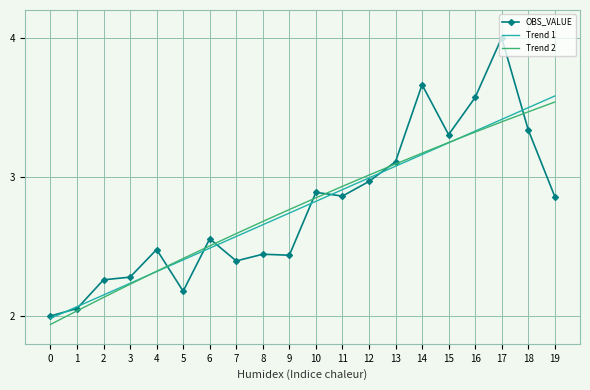

The value of Trend 1 at 18 is 5.0. True or false?

False